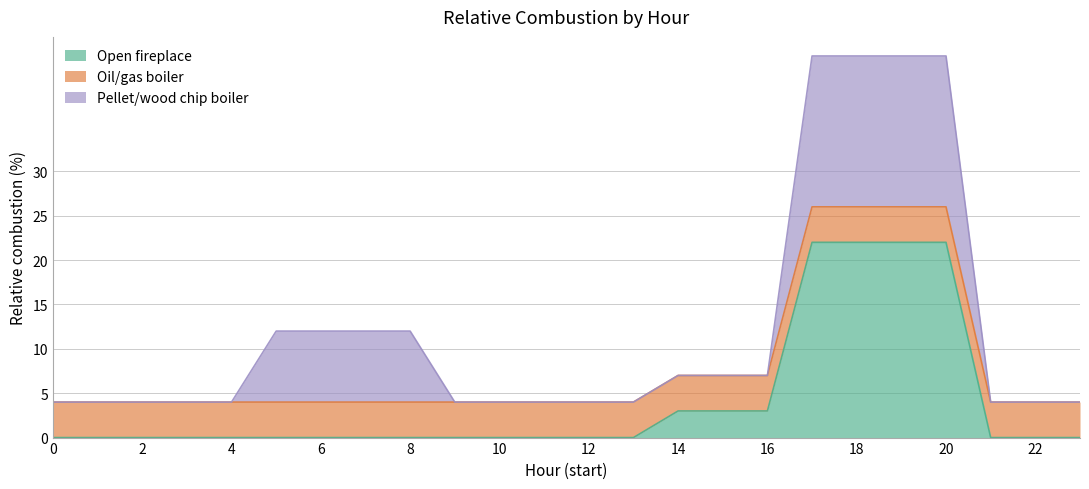

What is the greatest value displayed?

22